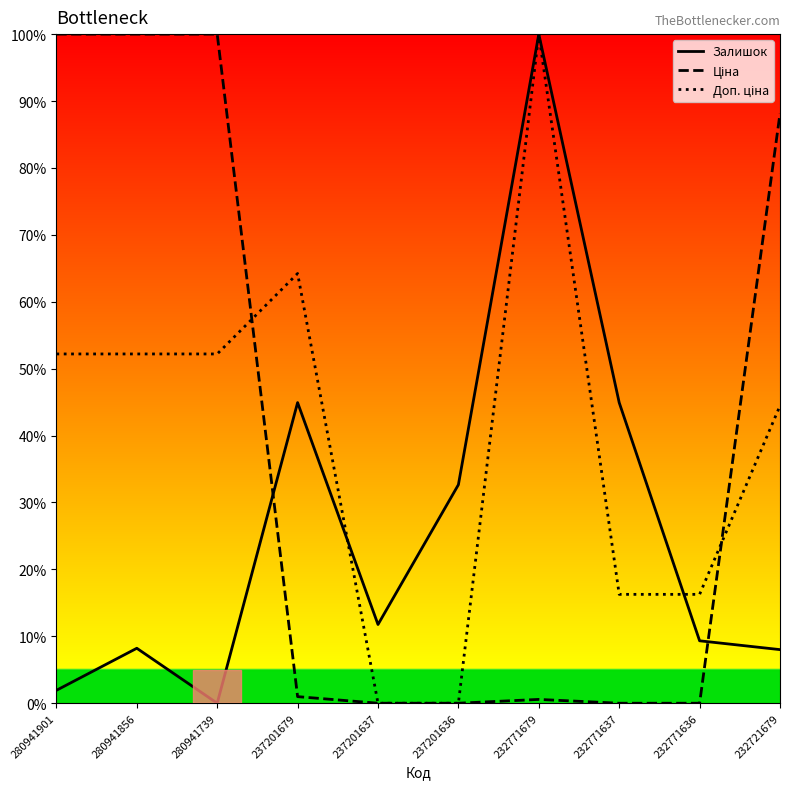

Which series ends up on top after the final intersection of Залишок and Ціна?

Ціна